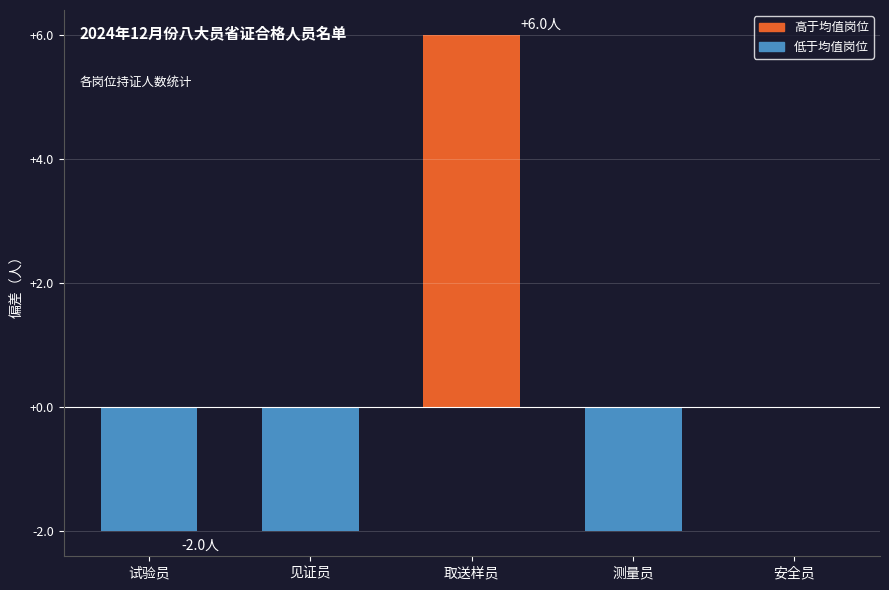

Reading left to right, extract all data points from this chart.

试验员=-2	见证员=-2	取送样员=6	测量员=-2	安全员=0